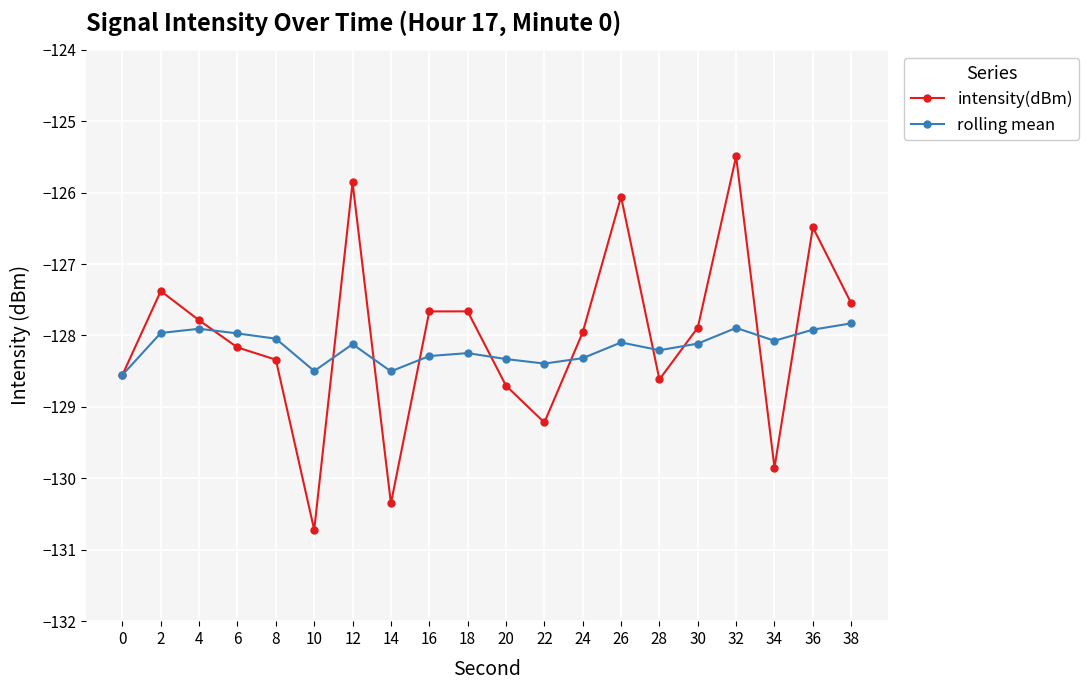

True or false: rolling mean has a value of -128.1 at 30.

True